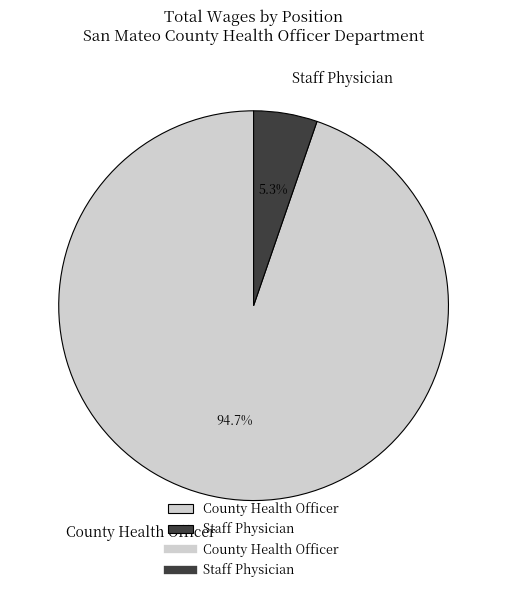

To the nearest percent, what is the difference between the Staff Physician and County Health Officer slice percentages?

89%